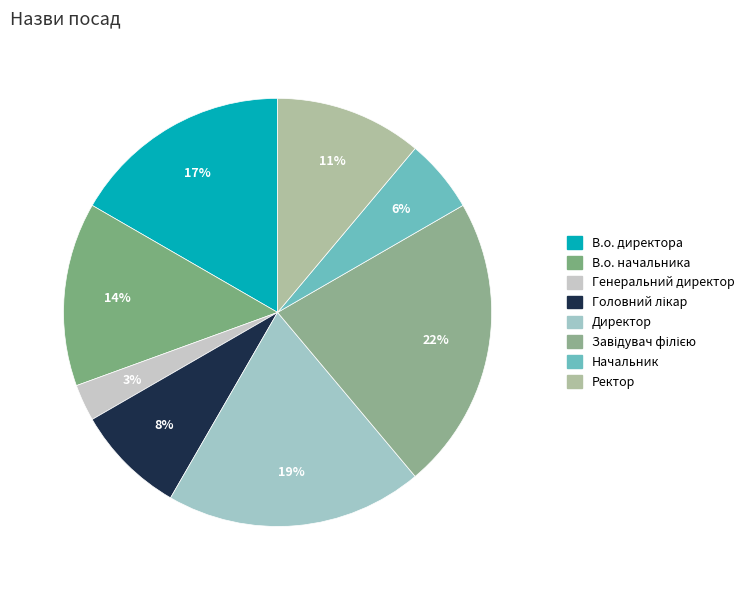

How many segments does this pie chart have?

8